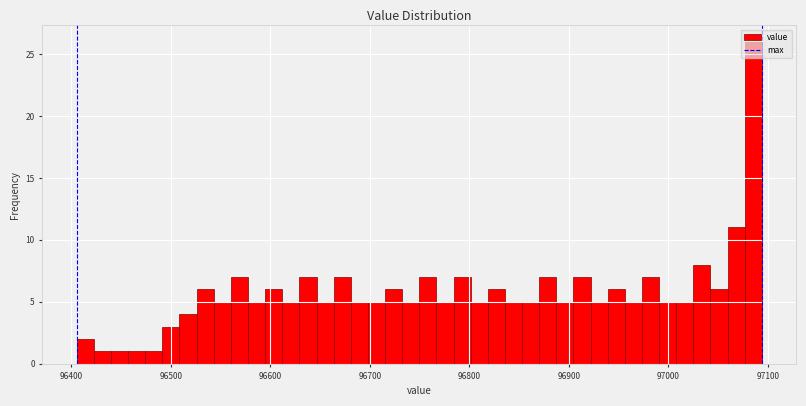

Read against the x-axis, roughly where is the centre of the tallest bar?

97090